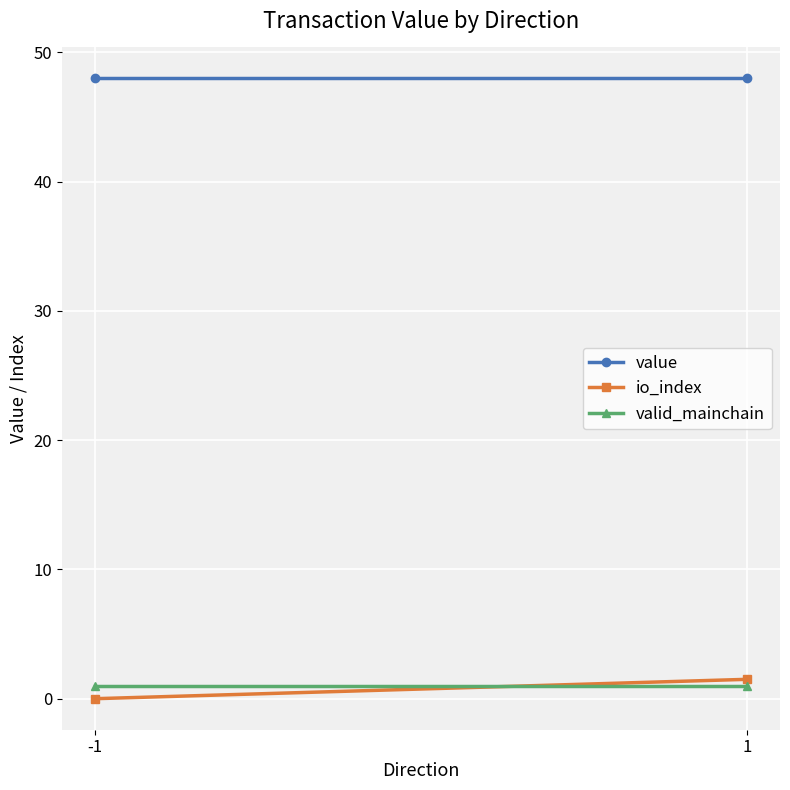

What is the value of the io_index point at the 2nd from the left?

1.5